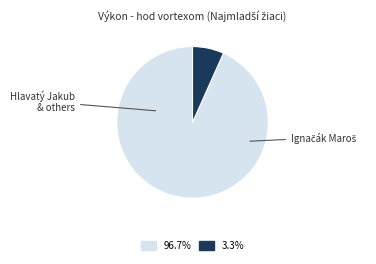

Count the number of slices in the pie.

2